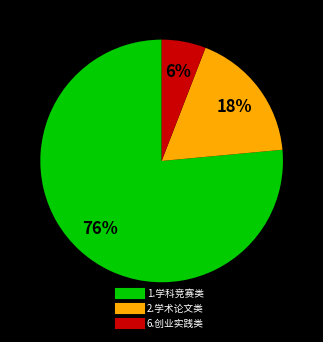

To the nearest percent, what is the combined percentage of 1.学科竞赛类 and 6.创业实践类?

82%